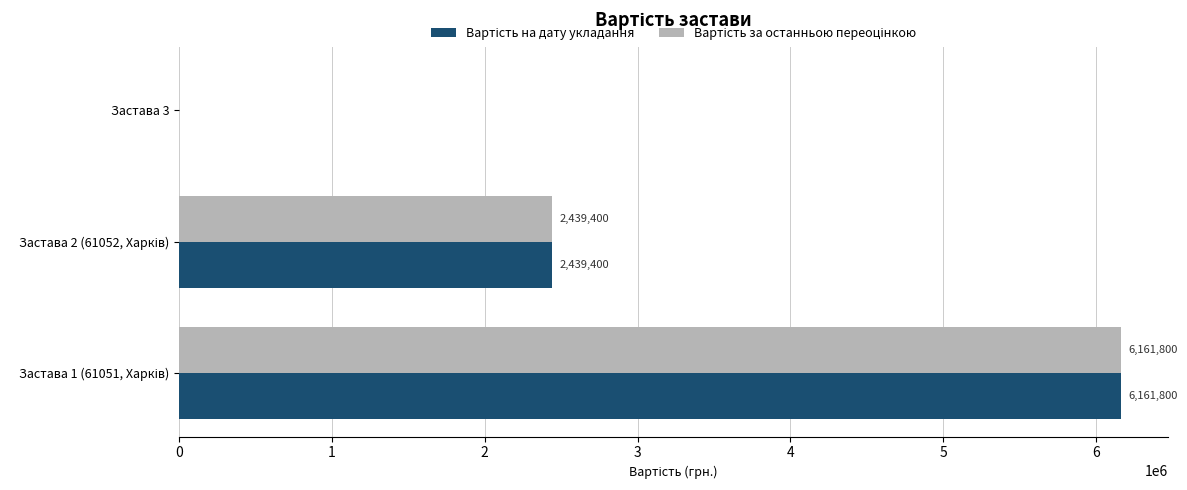

What is the greatest value displayed?

6161800